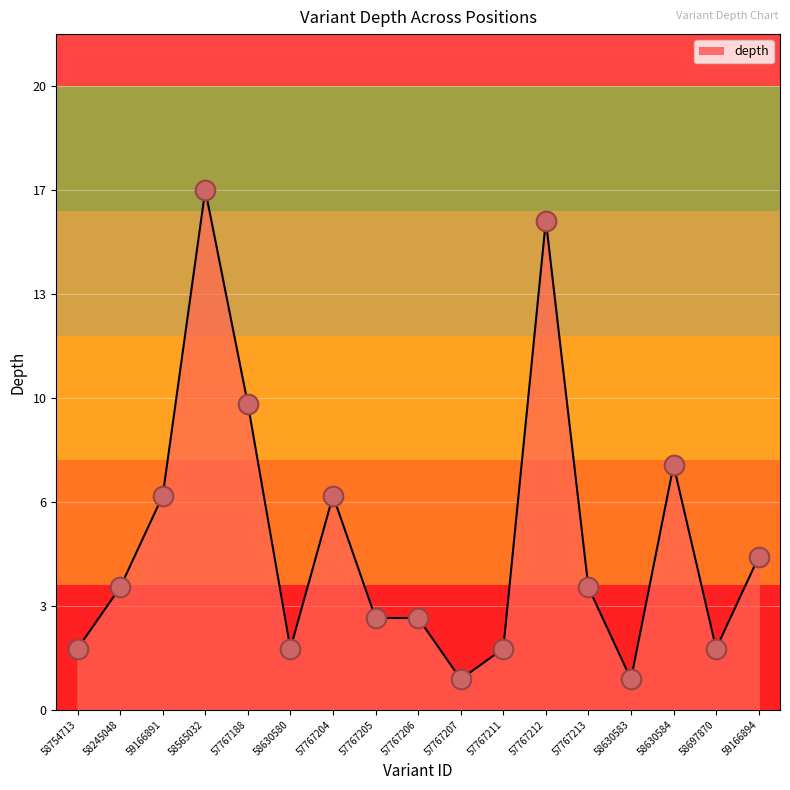

Does the chart have visible grid lines?

Yes